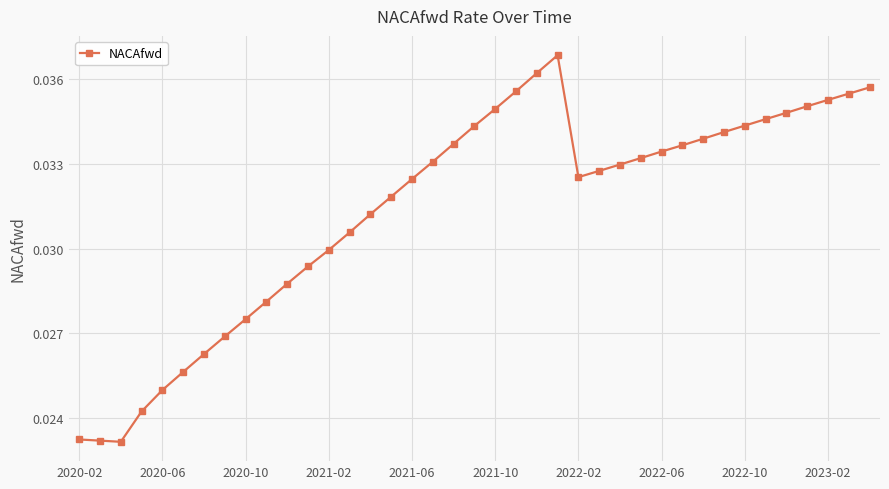

Count the values in the range 0 to 1.

39